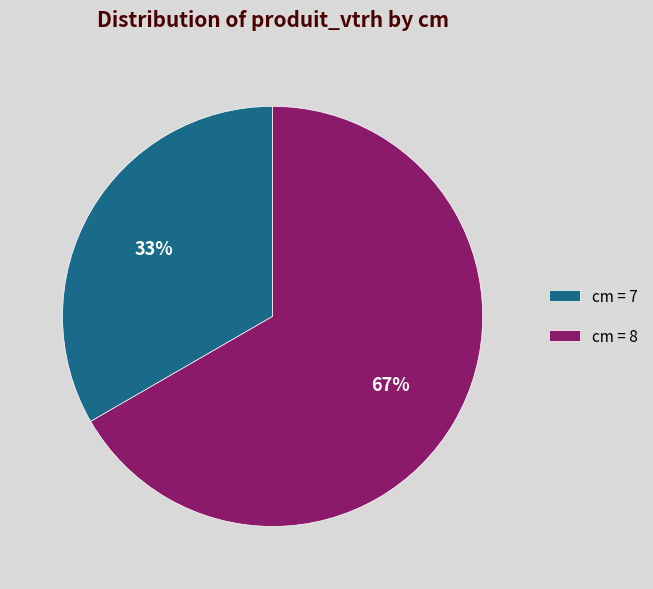

To the nearest percent, what is the average slice percentage?

50%